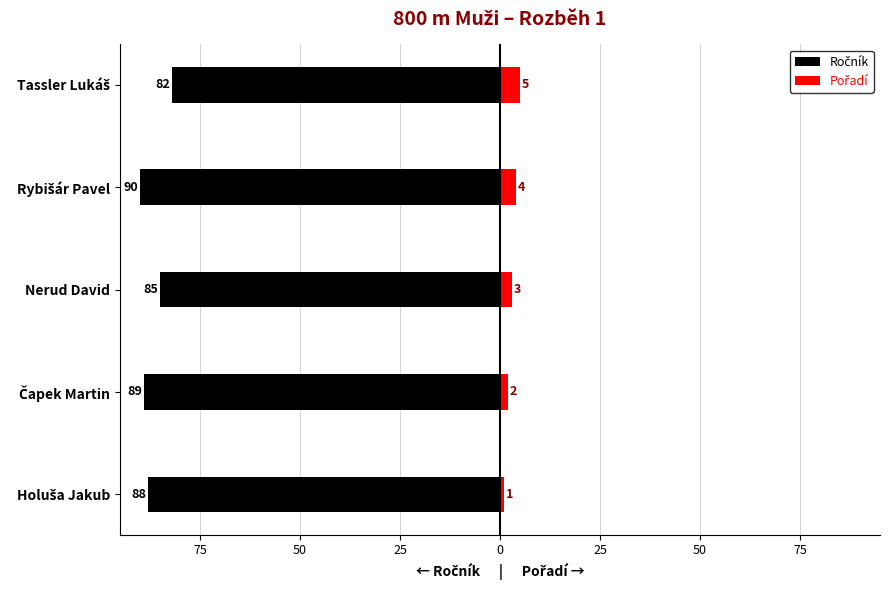

Reading right to left, what are all the values shown in this chart?

Ročník: -82	-90	-85	-89	-88
Pořadí: 5	4	3	2	1